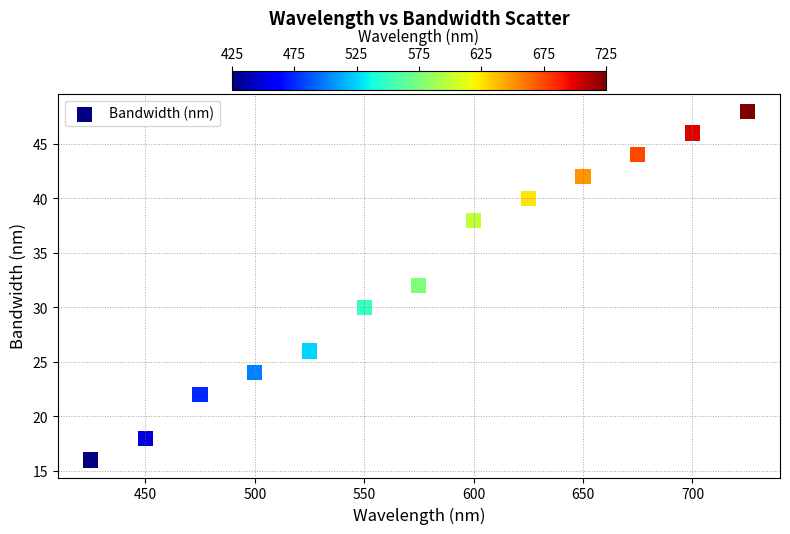

What is the range of X values (max minus min)?

300